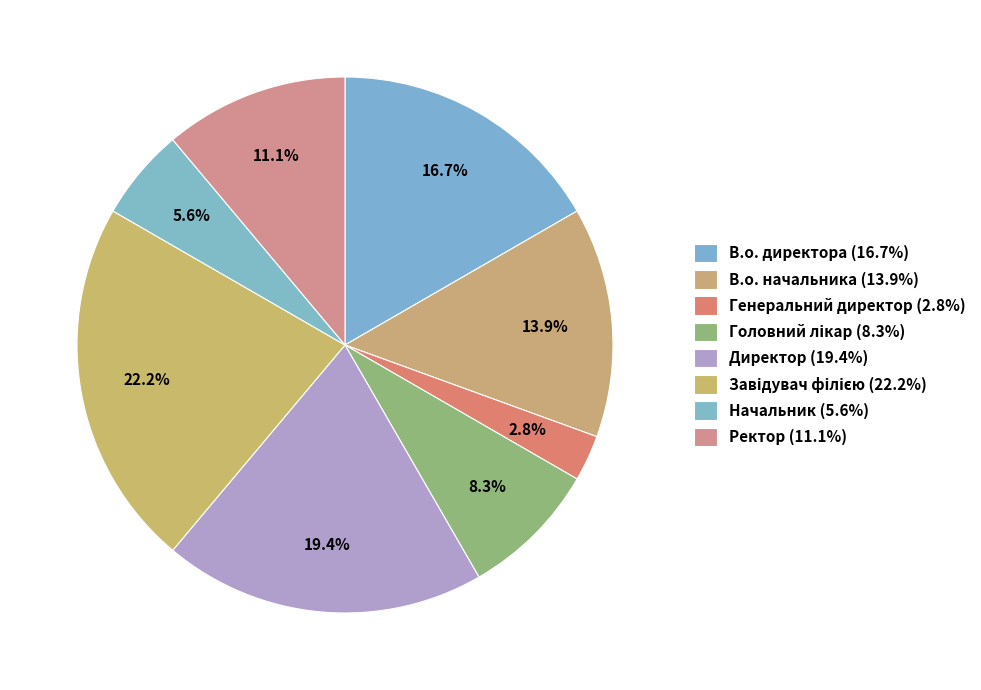

How many slices are in this pie chart?

8